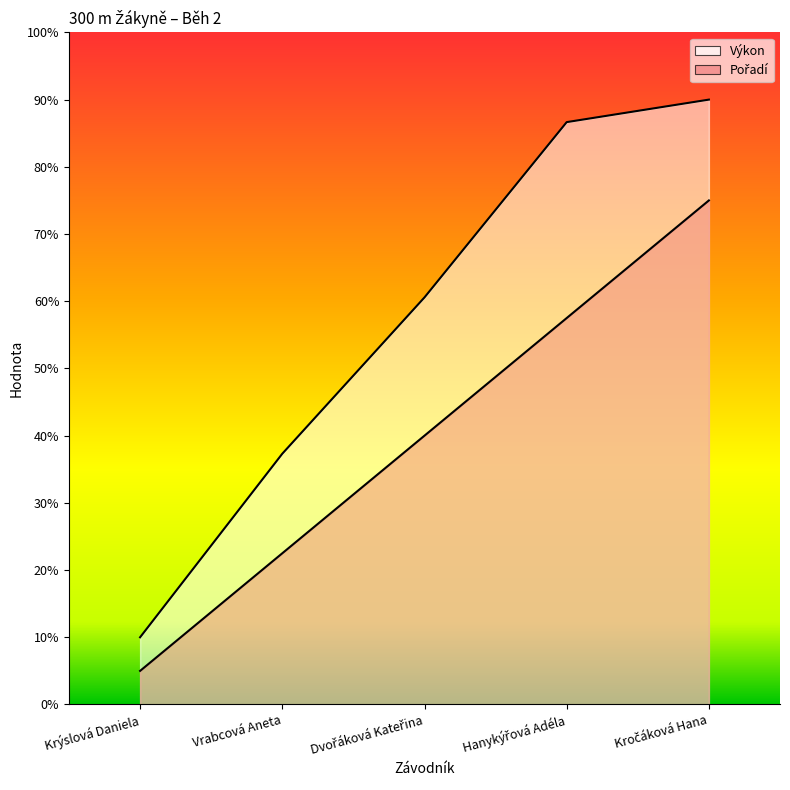

List the labels in order of Pořadí value, smallest first.

Krýslová Daniela, Vrabcová Aneta, Dvořáková Kateřina, Hanykýřová Adéla, Kročáková Hana